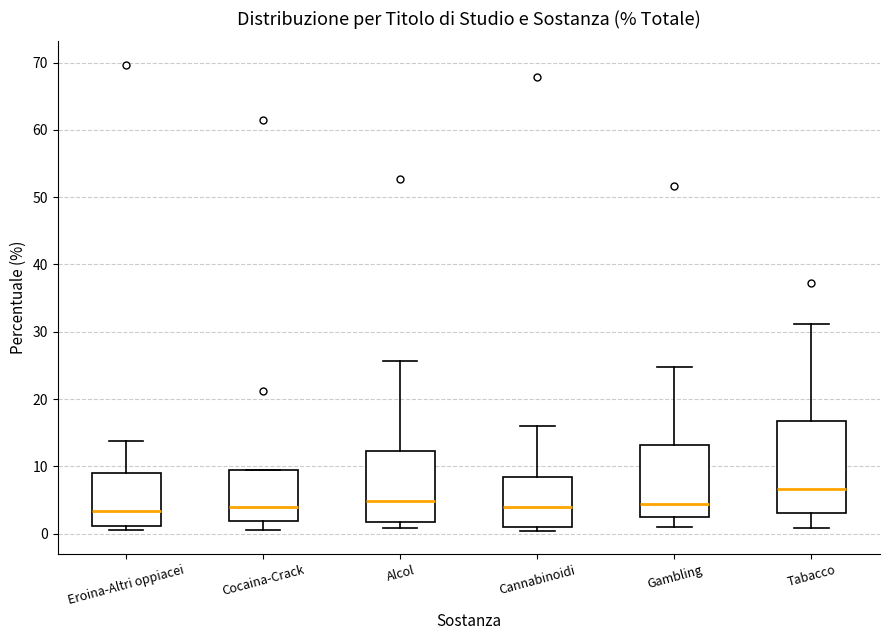

Reading left to right, transcribe this box plot: for each box, give where its median line is, the range the box spans, and where its two whiskers end, as read against the y-axis. The values are not printed on the chart, so give them approximately, as read against the axis.

Eroina-Altri oppiacei: median 3, box 1 to 9, whiskers 1 (just below the box's lower edge) to 14
Cocaina-Crack: median 4, box 2 to 10, whiskers 1 to 10
Alcol: median 5, box 2 to 12, whiskers 1 to 26
Cannabinoidi: median 4, box 1 to 8, whiskers 0 to 16
Gambling: median 4, box 2 to 13, whiskers 1 to 25
Tabacco: median 7, box 3 to 17, whiskers 1 to 31